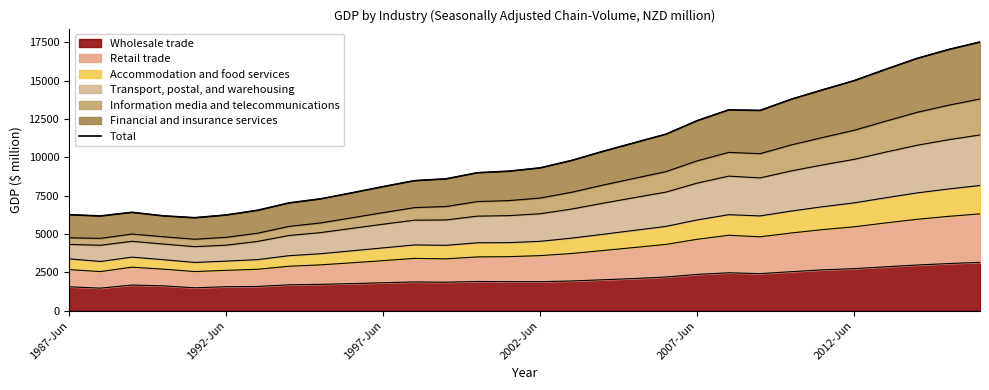

What is the approximate value at 27, to the nearest 10?

16460